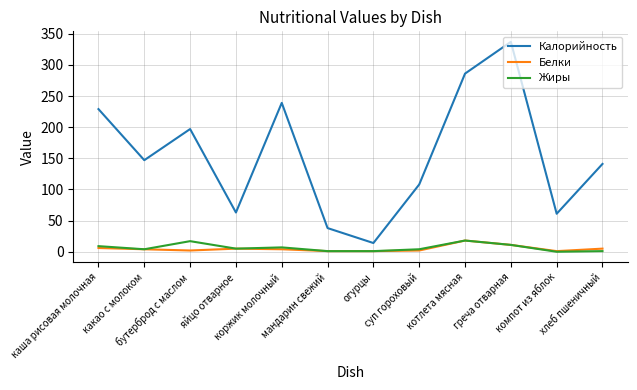

True or false: Жиры and Калорийность cross at least once.

False